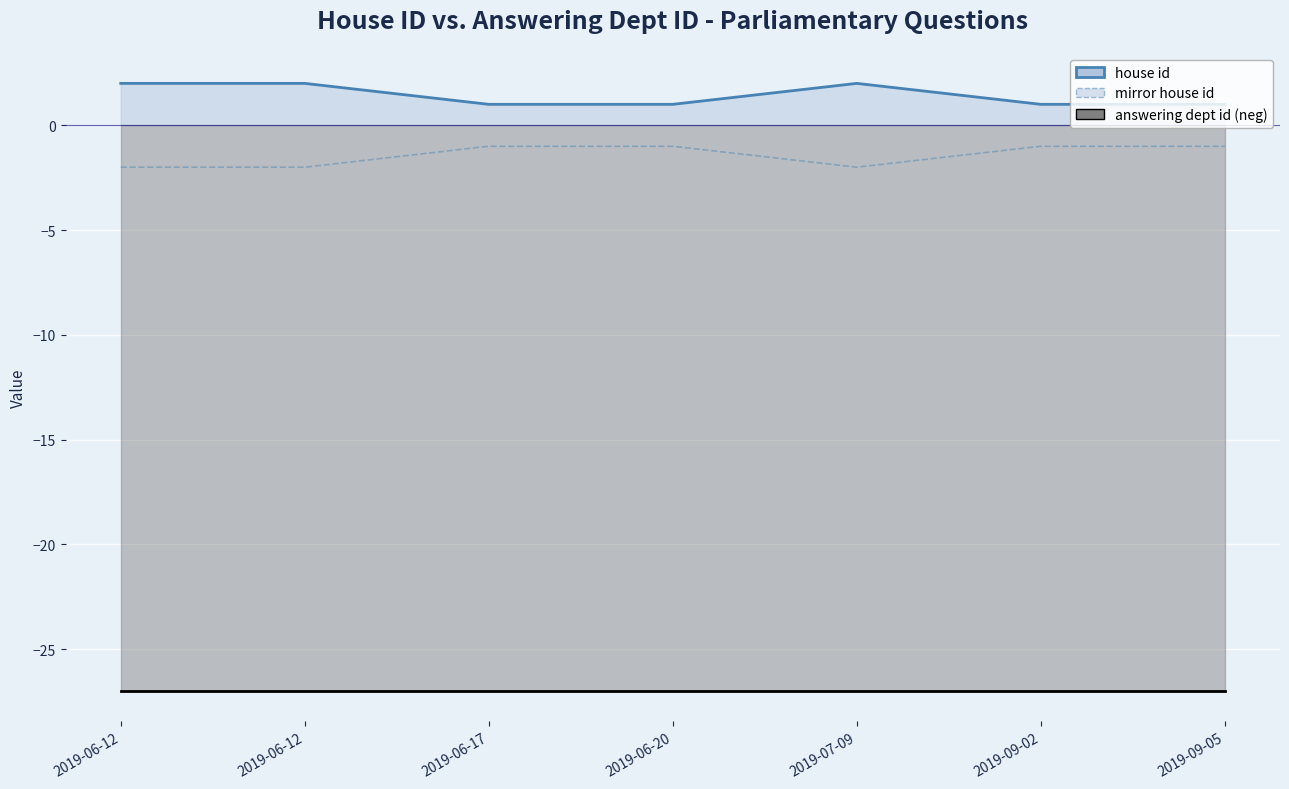

Which series changed the most between 2019-06-12 and 2019-09-02?

house id